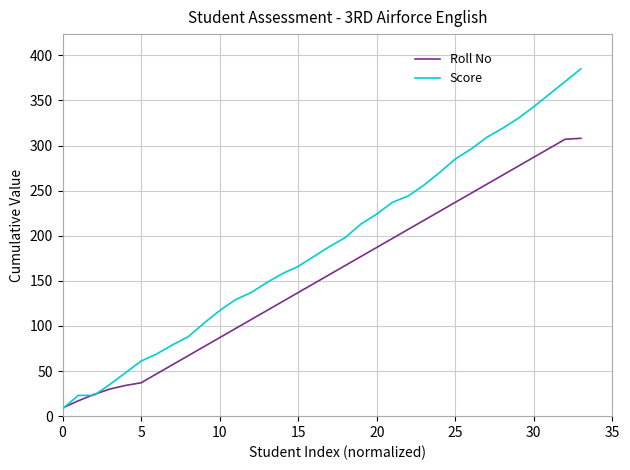

Does the chart have visible grid lines?

Yes